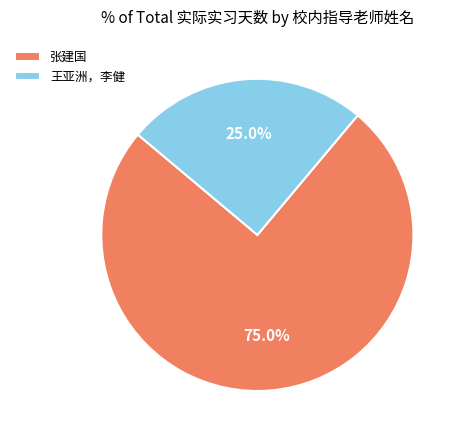

Is it true that 张建国 is 86% of the pie?

False